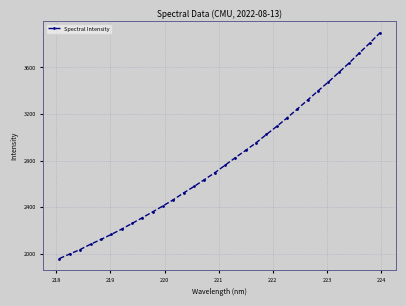

What is the maximum value shown in the chart?

3898.6